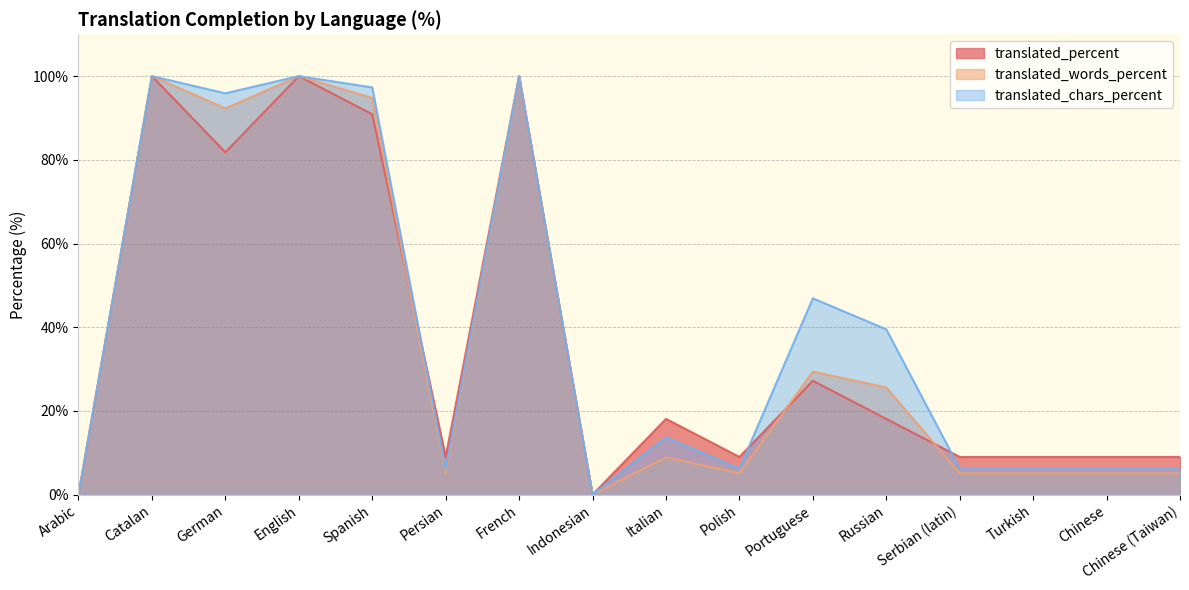

Rank the categories by translated_percent value from lowest to highest.

Arabic, Indonesian, Persian, Polish, Serbian (latin), Turkish, Chinese, Chinese (Taiwan), Italian, Russian, Portuguese, German, Spanish, Catalan, English, French